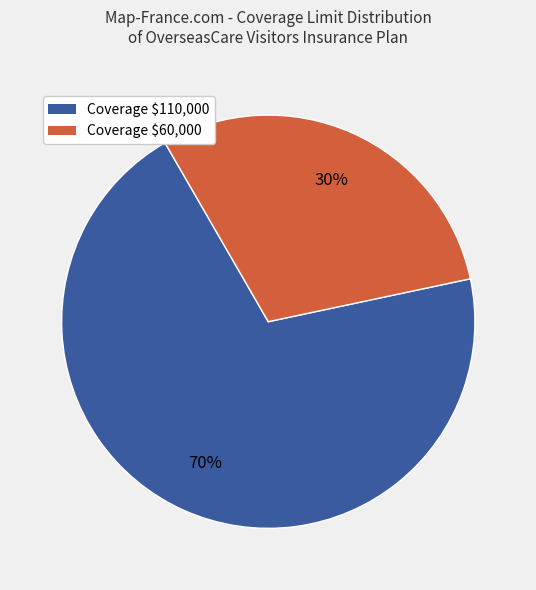

To the nearest percent, what is the difference between the largest and smallest slice percentages?

40%